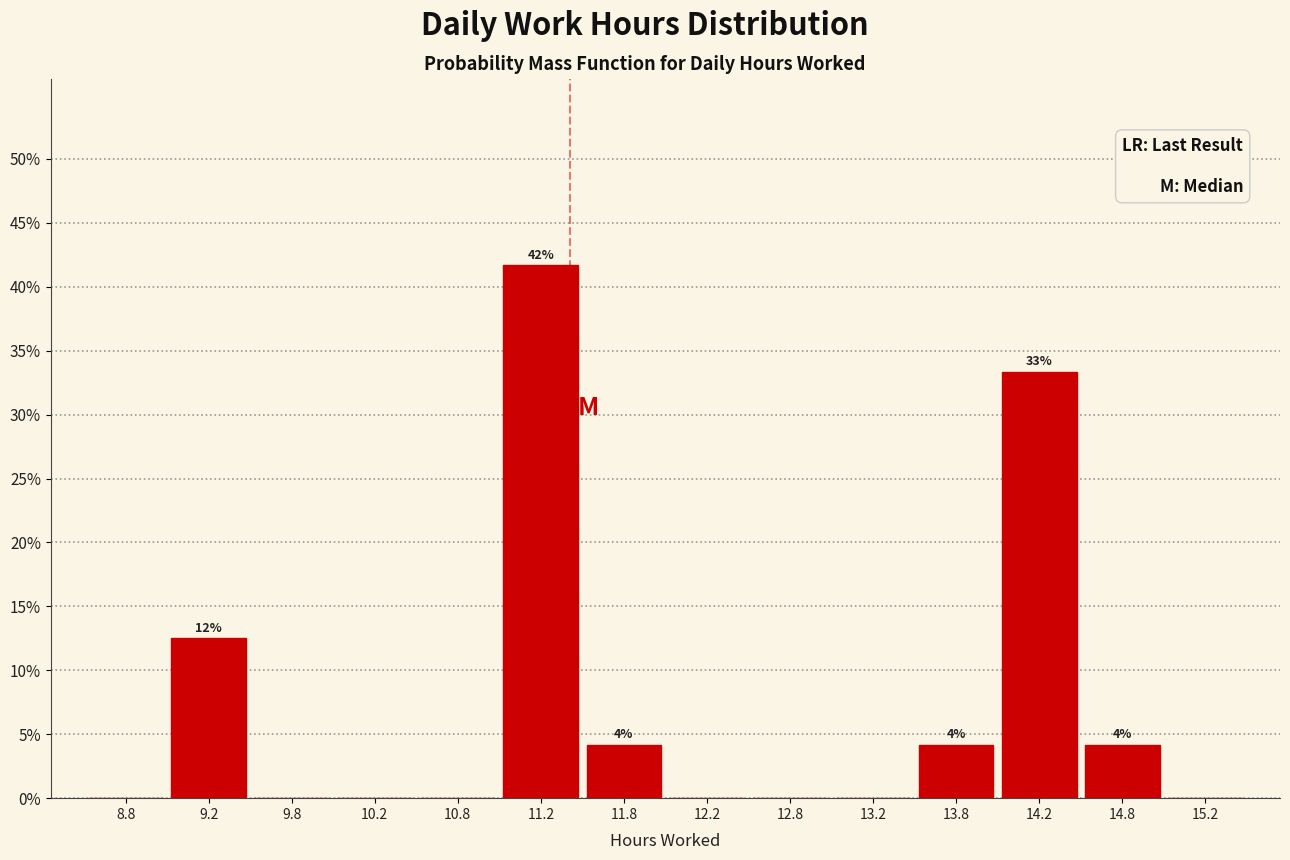

Over which range of the x-axis is the bar tallest?

11.0 to 11.5